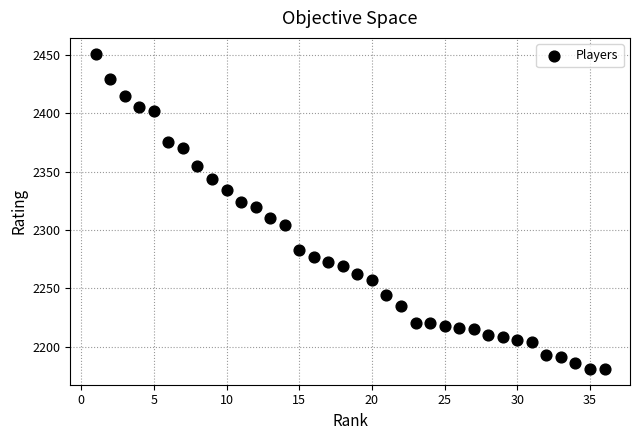

What is the range of Y values (max minus min)?

270